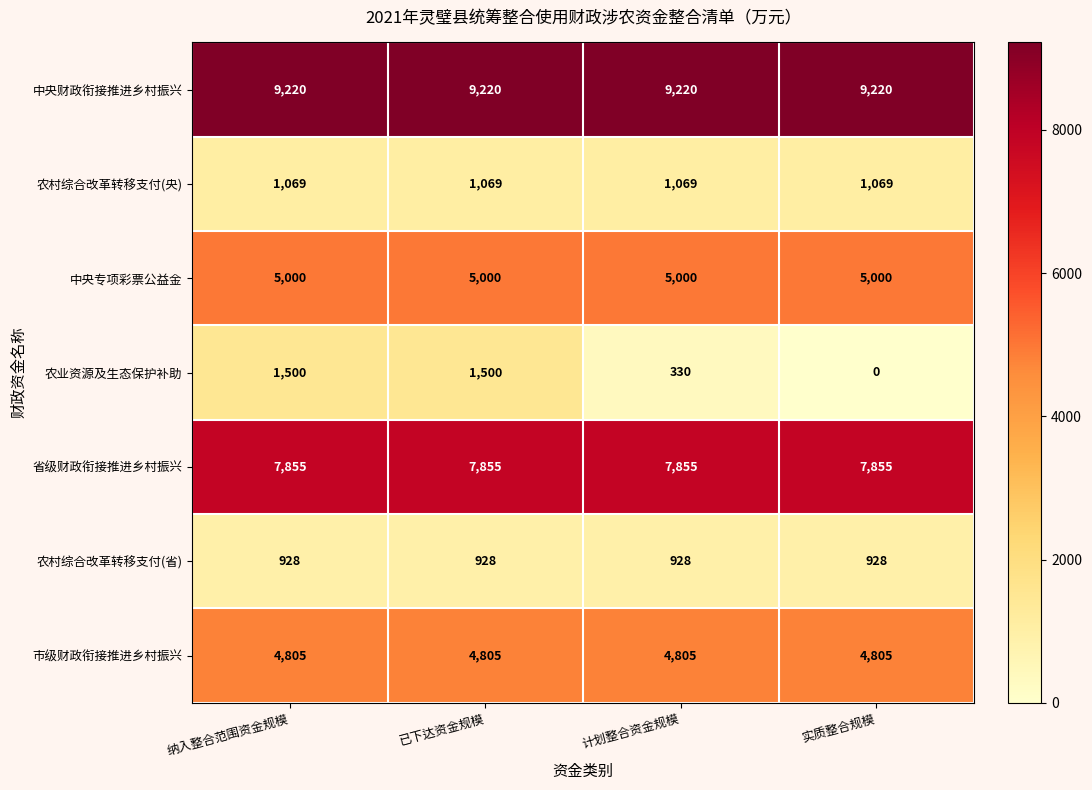

True or false: 市级财政衔接推进乡村振兴 has a value of 1708 at 计划整合资金规模.

False